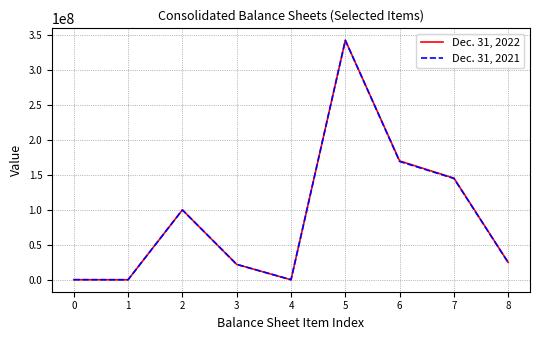

Is it true that Dec. 31, 2021 equals 108198 at 0?

True